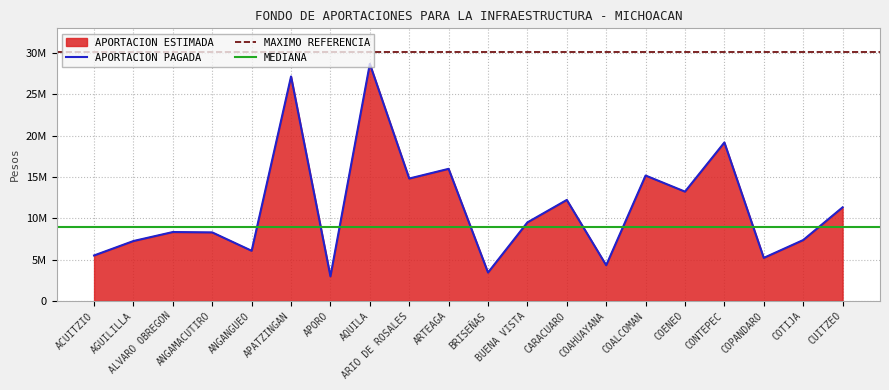

True or false: APORTACION PAGADA and APORTACION ESTIMADA cross at least once.

False